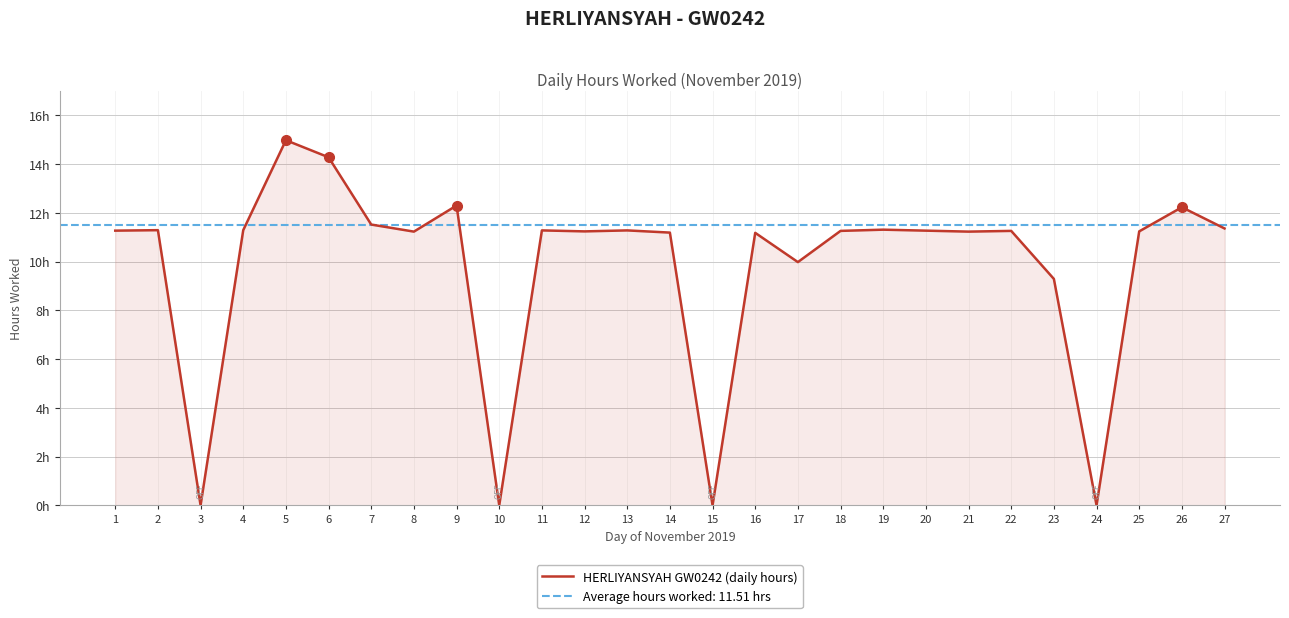

What is the value of the 1st point from the left?

11.3